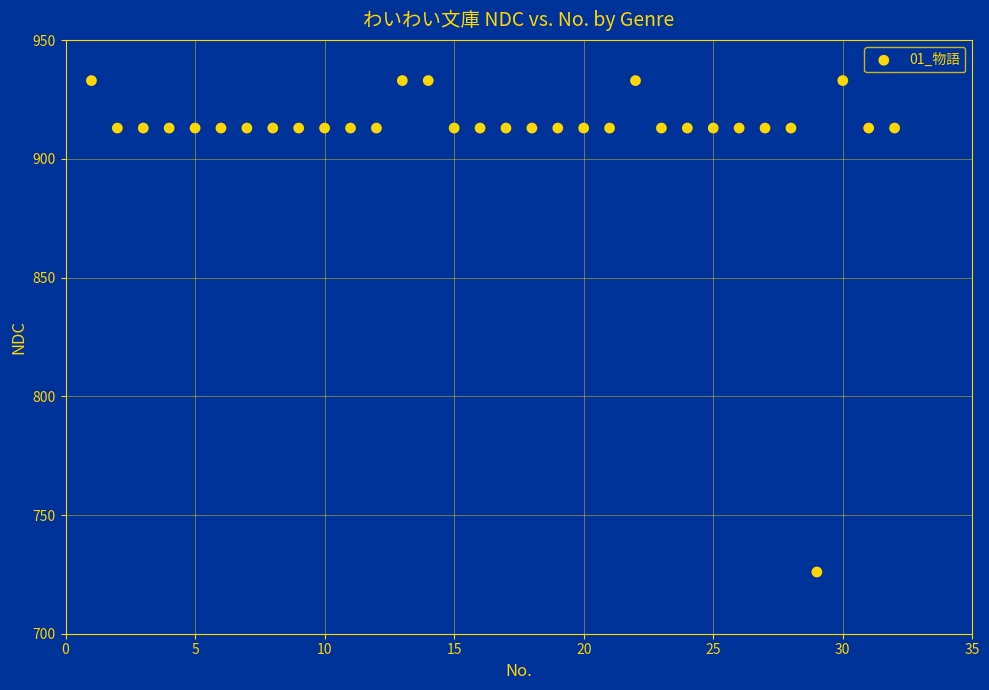

What is the range of X values (max minus min)?

31